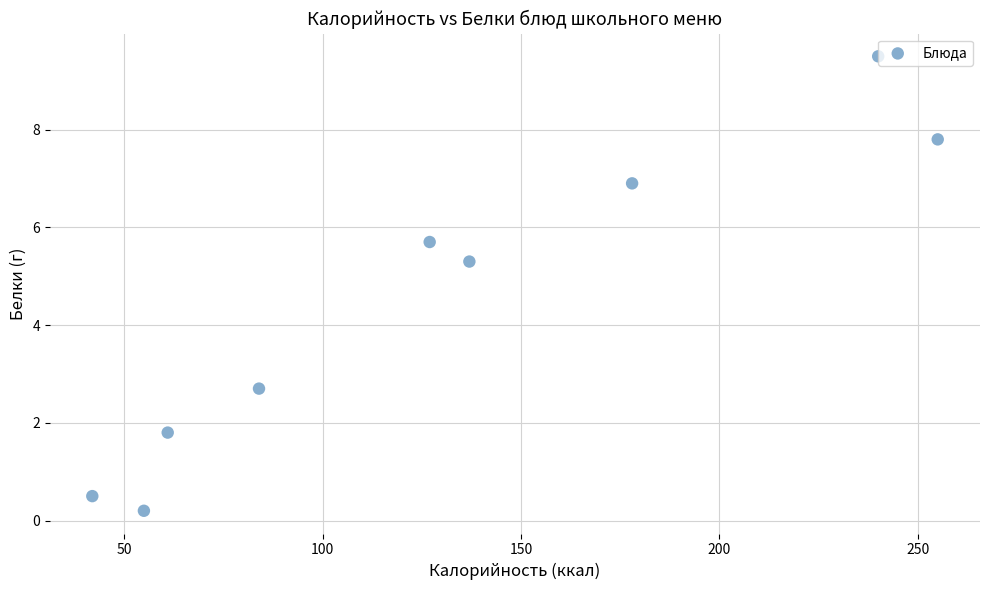

What is the average X value?

131.0